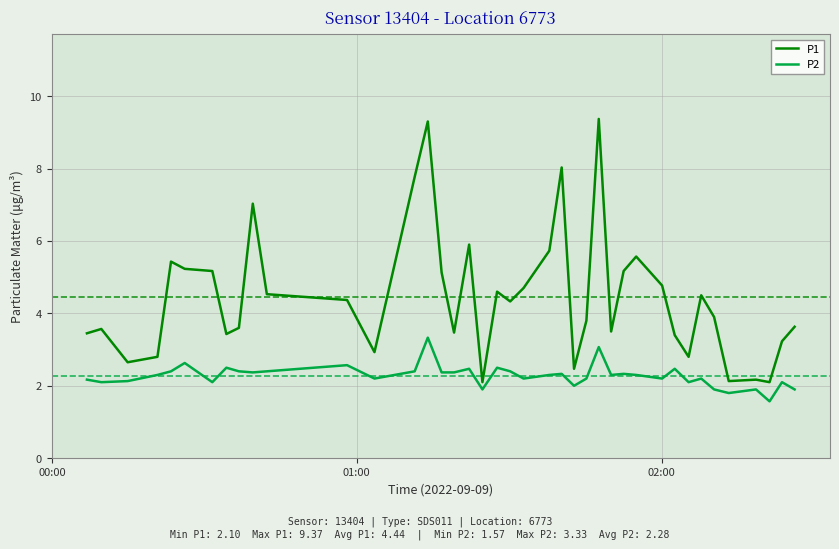

Which series has the largest total across all categories?

P1